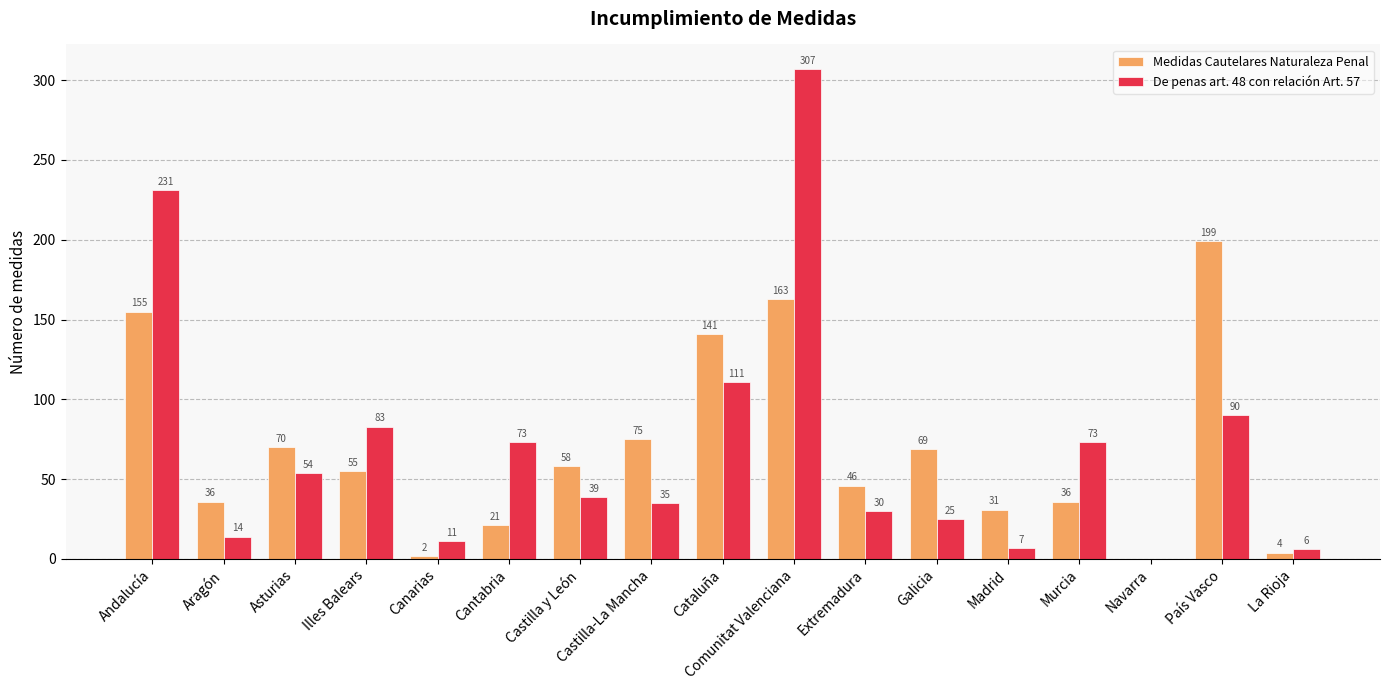

At which label does Medidas Cautelares Naturaleza Penal reach its peak?

País Vasco